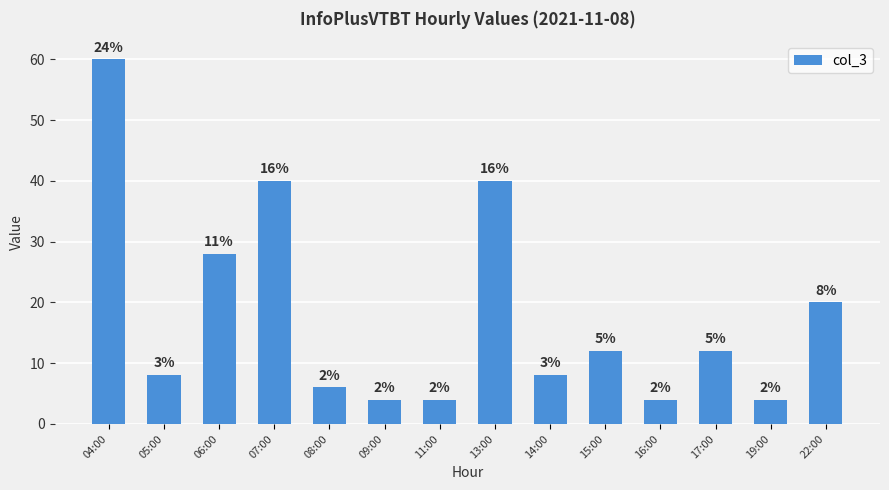

What is the difference between the values at 13:00 and 15:00?

28